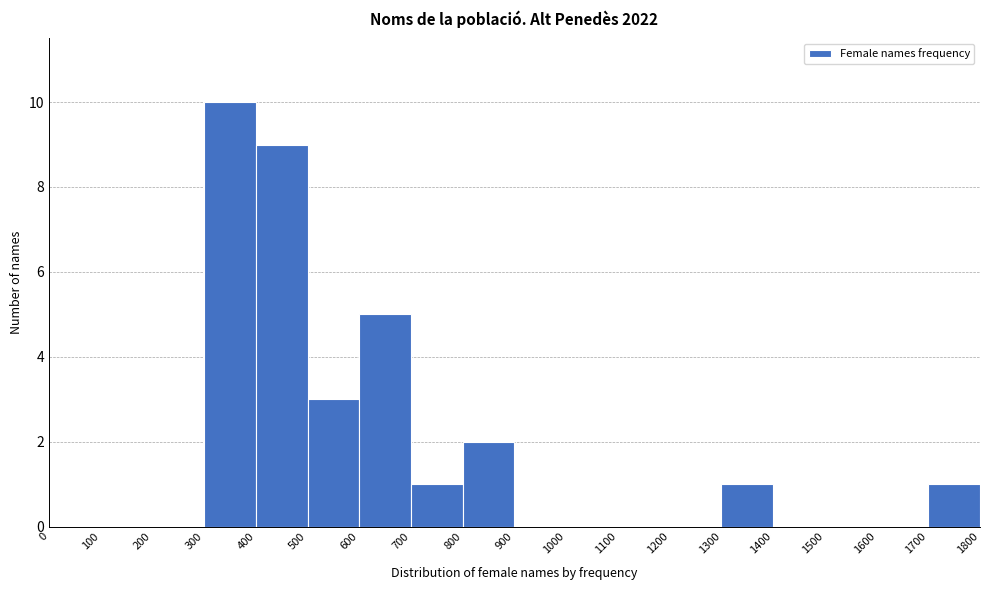

Reading left to right, transcribe this chart: for each bar, give the range it covers on the x-axis and its height. The values are not printed on the chart, so give them approximately, as read against the axis.

0 to 100: 0
100 to 200: 0
200 to 300: 0
300 to 400: 10
400 to 500: 9
500 to 600: 3
600 to 700: 5
700 to 800: 1
800 to 900: 2
900 to 1000: 0
1000 to 1100: 0
1100 to 1200: 0
1200 to 1300: 0
1300 to 1400: 1
1400 to 1500: 0
1500 to 1600: 0
1600 to 1700: 0
1700 to 1800: 1